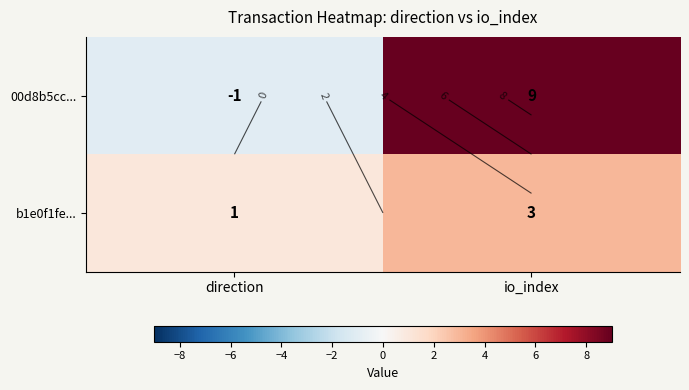

Is the value of 00d8b5cc... at direction greater than the value of b1e0f1fe... at io_index?

No